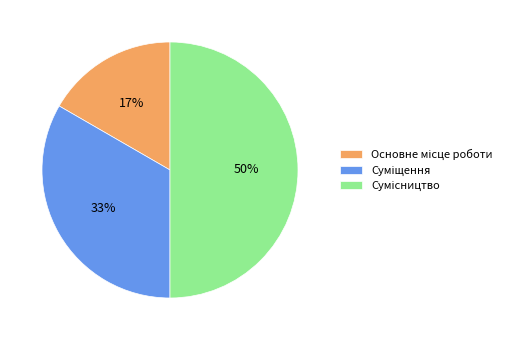

To the nearest percent, what is the average slice percentage?

33%